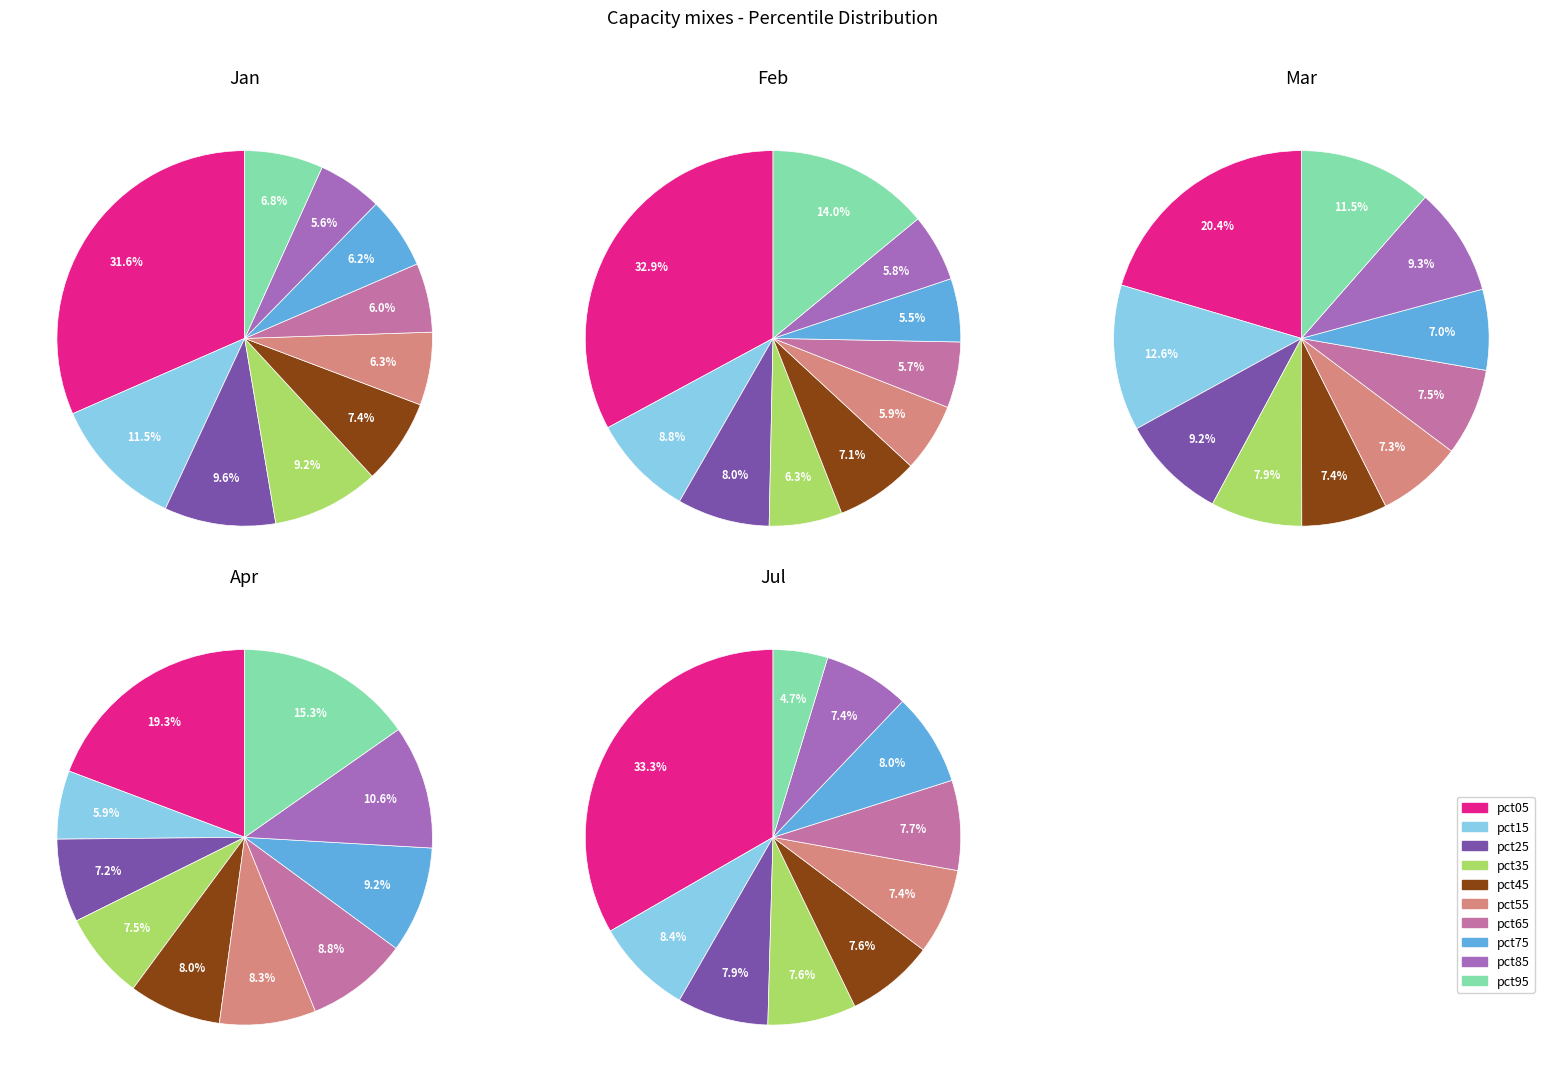

What percentage is the pct45 slice, to the nearest percent?

7%